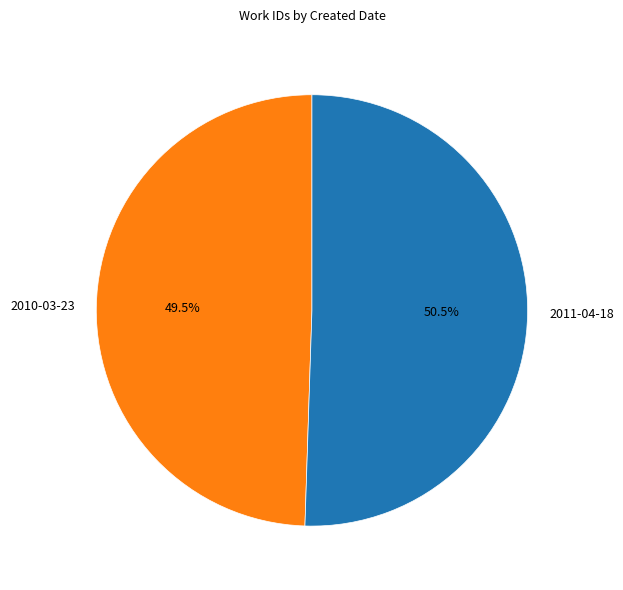

Is the sum of 2010-03-23 and 2011-04-18 greater than half?

Yes